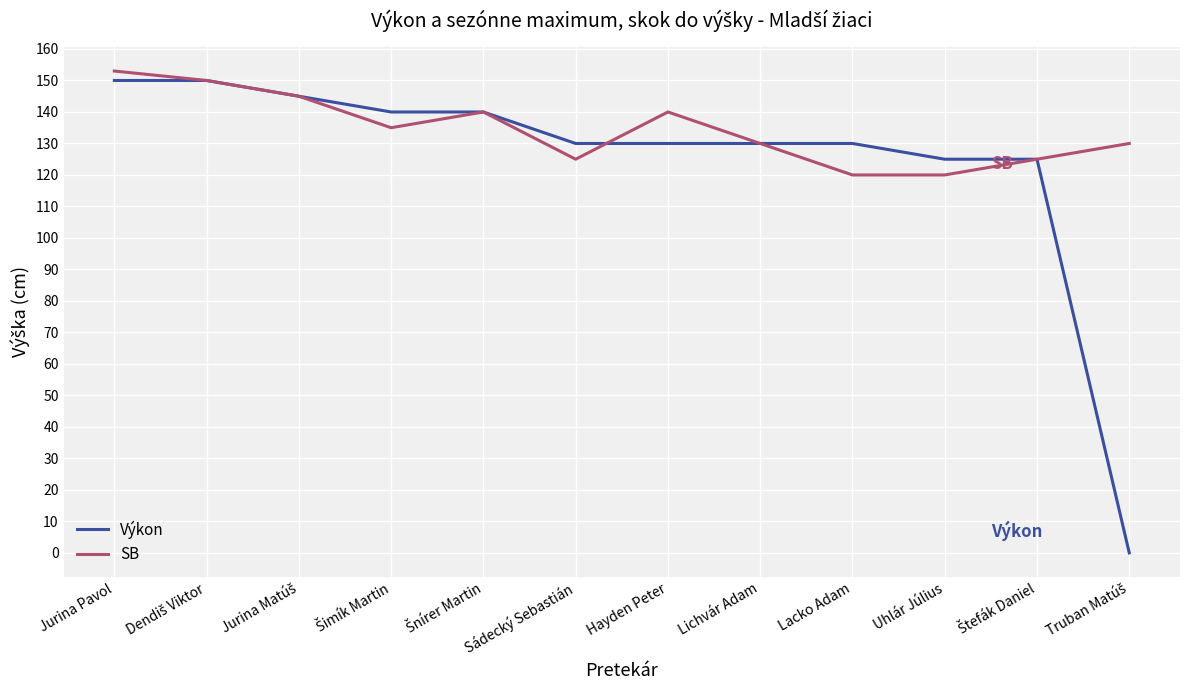

How many interior local peaks does the SB series have?

2